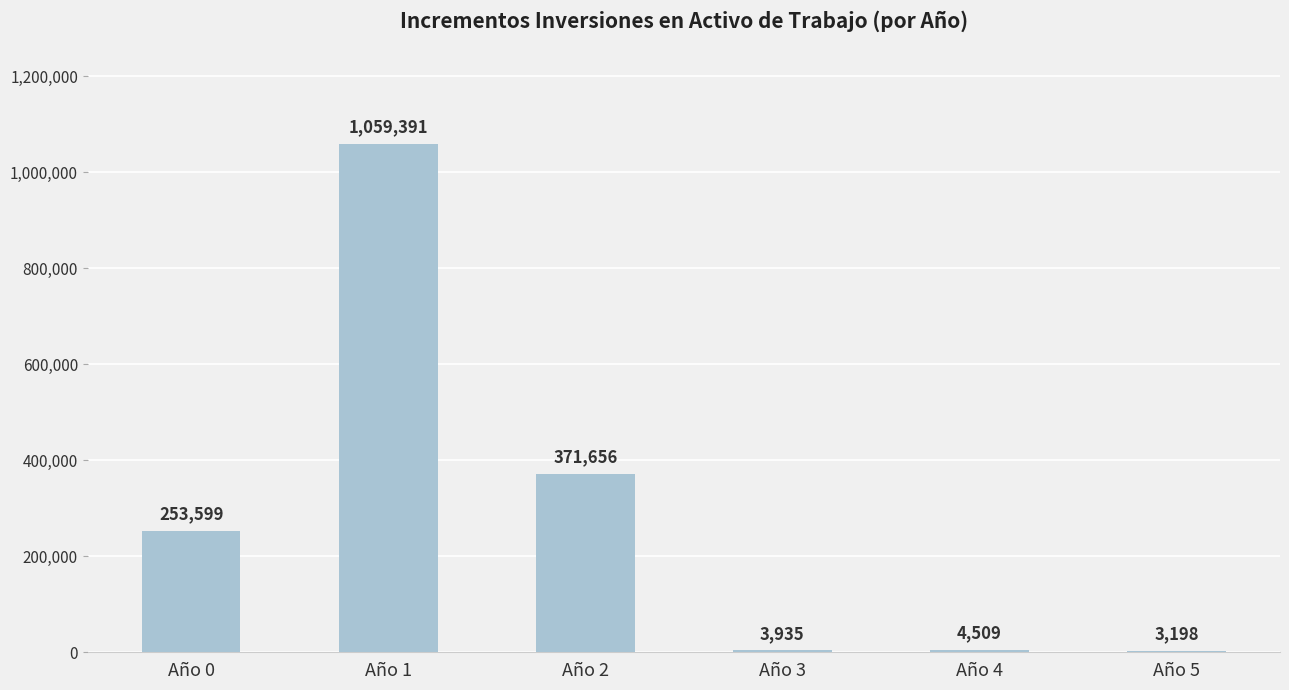

How many values exceed 253599?

3